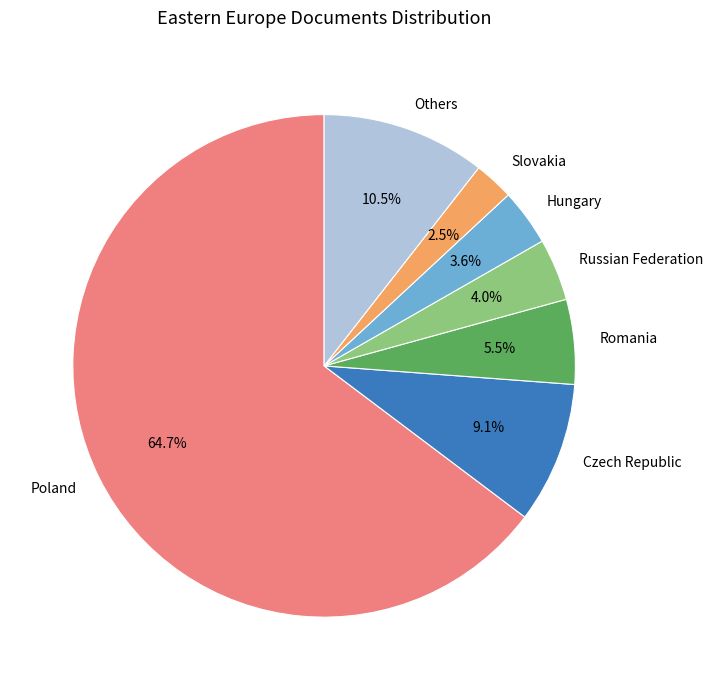

Is Romania the majority of the pie?

No